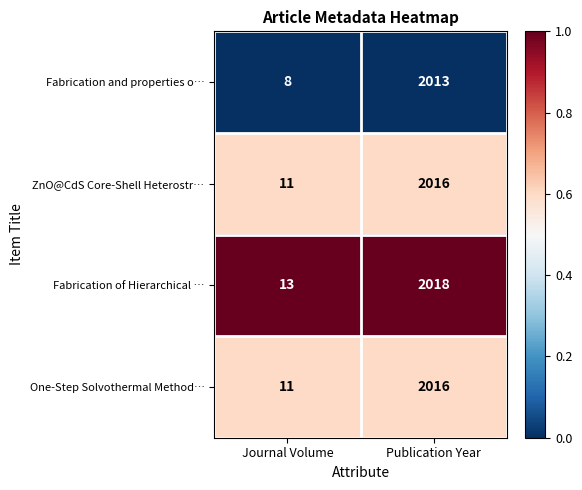

At which category is the sum across all series the highest?

Publication Year